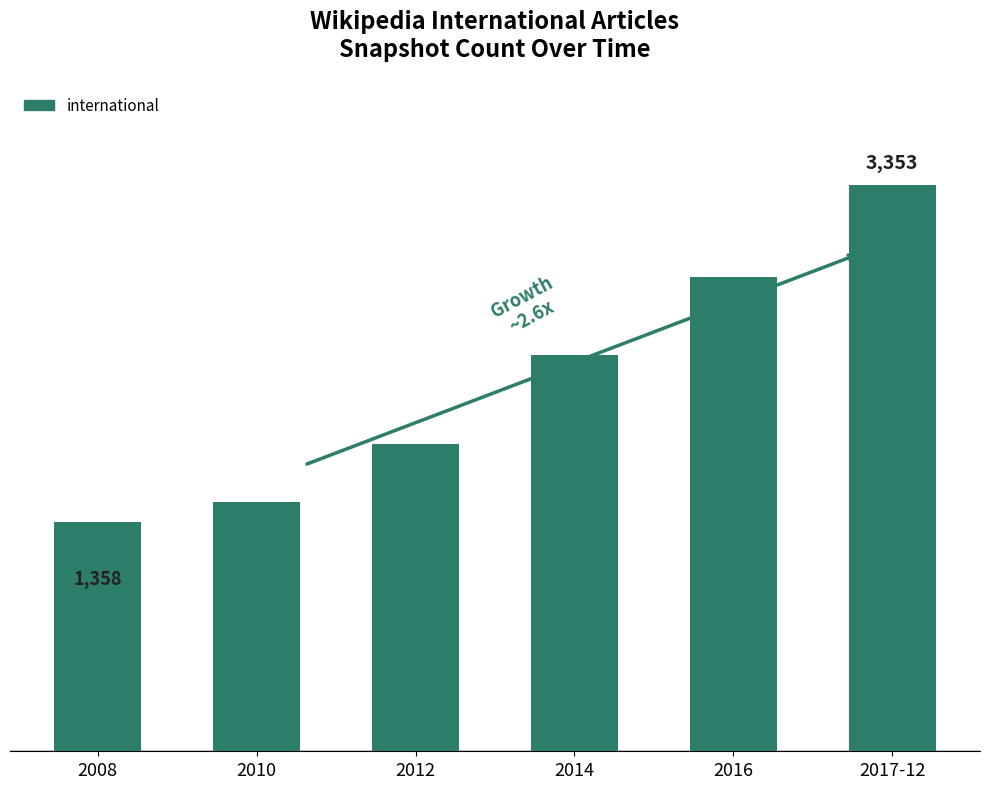

Approximately how many times larger is the value at 2008 compared to 2010?

0.9